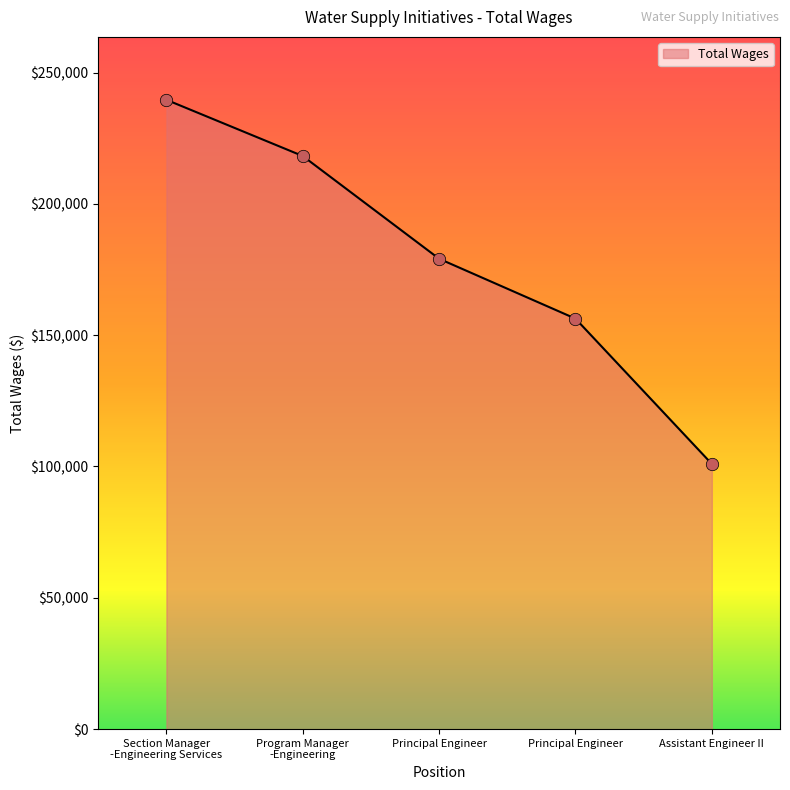

Which has a higher value, Principal Engineer or Section Manager
-Engineering Services?

Section Manager
-Engineering Services